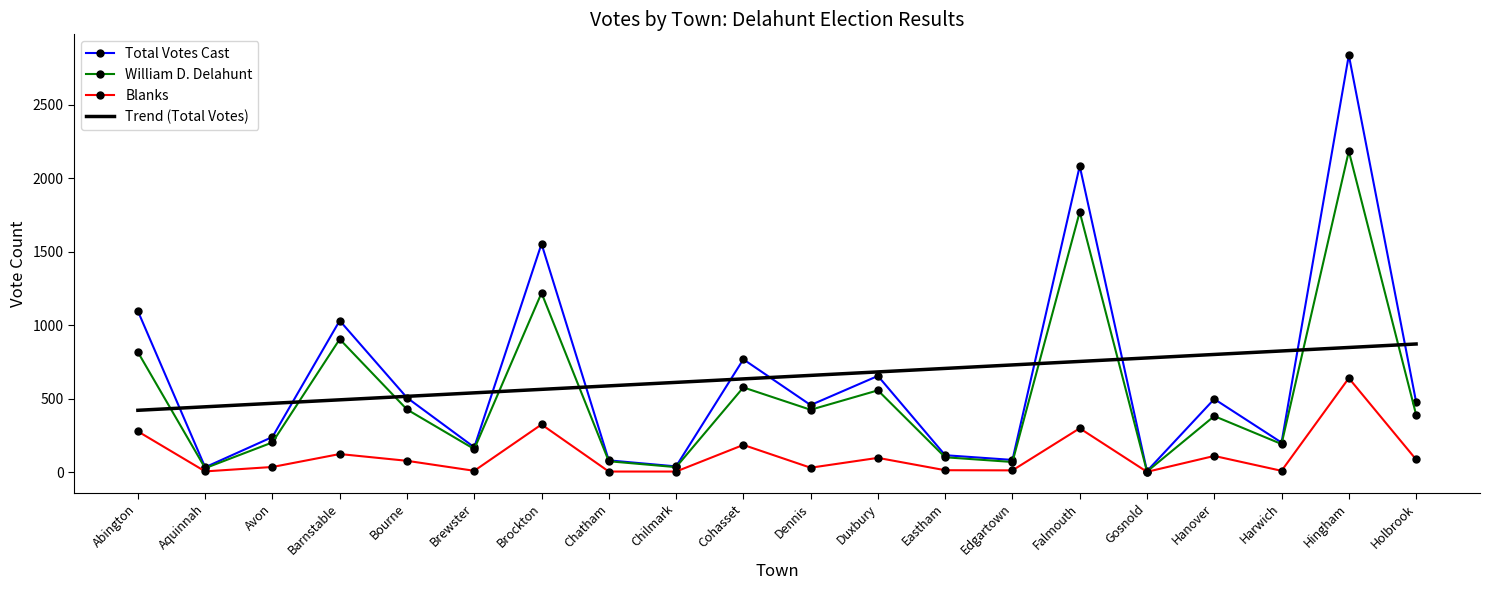

At which category does William D. Delahunt reach its first local valley?

Aquinnah